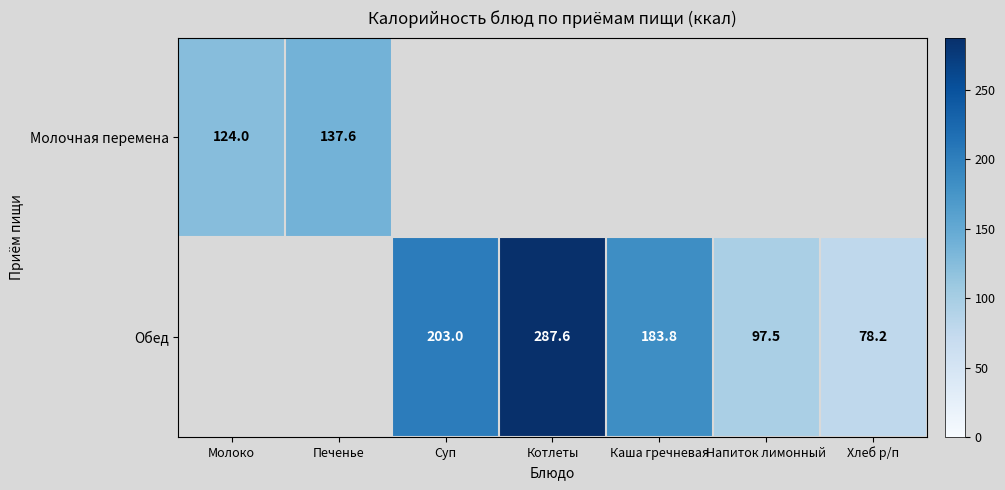

How many categories are shown in the chart?

7